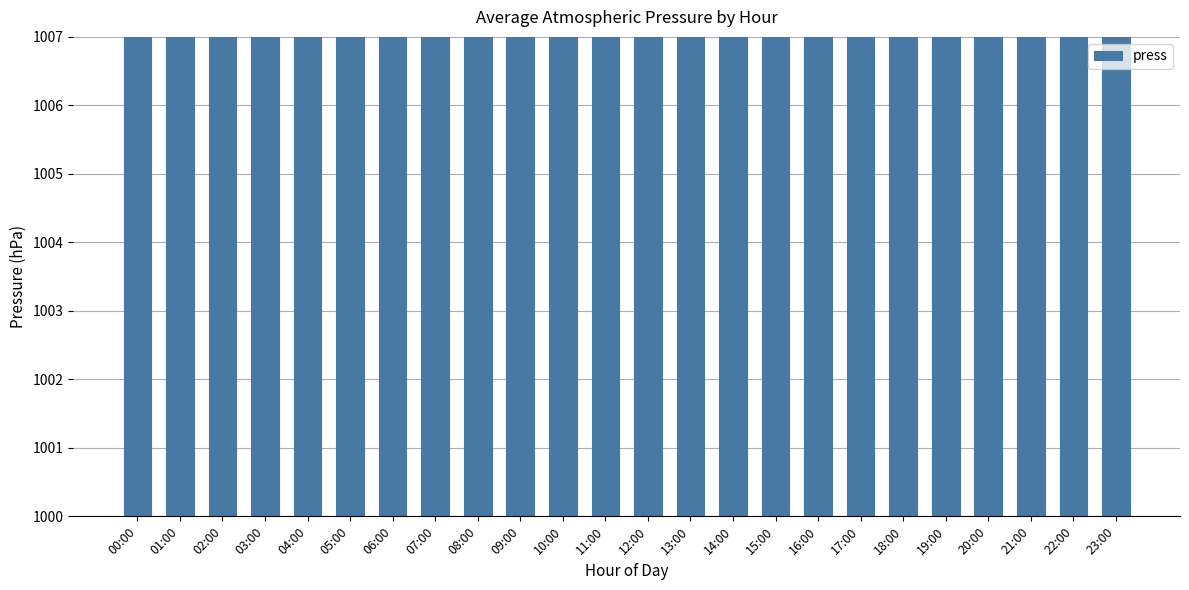

At which label is the value closest to 1002?

19:00